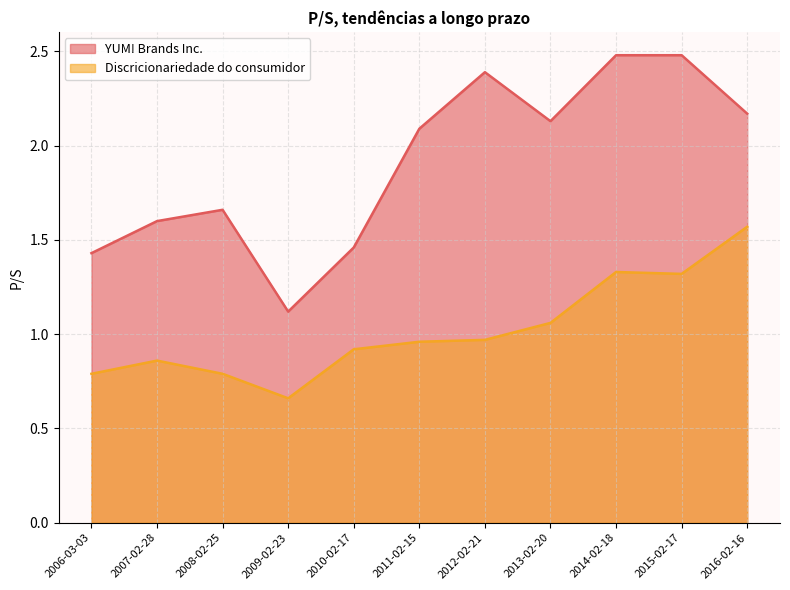

The Discricionariedade do consumidor series shows 1.3 at 2014-02-18. True or false?

True